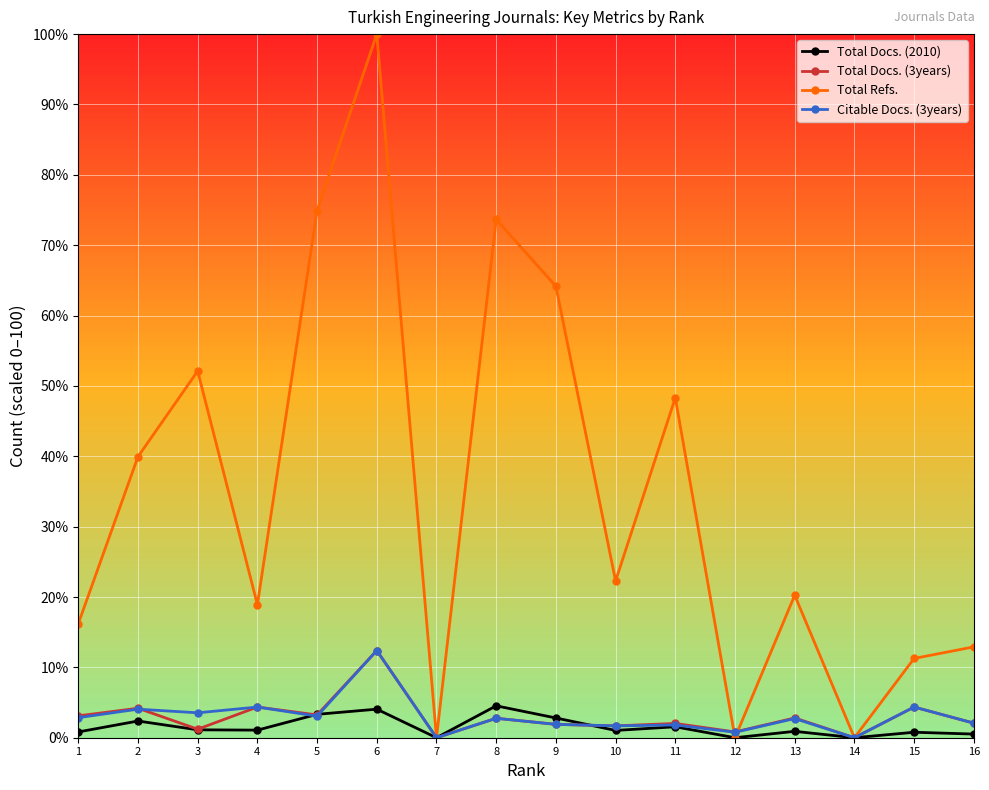

What is the maximum value for Total Docs. (2010)?

4.5